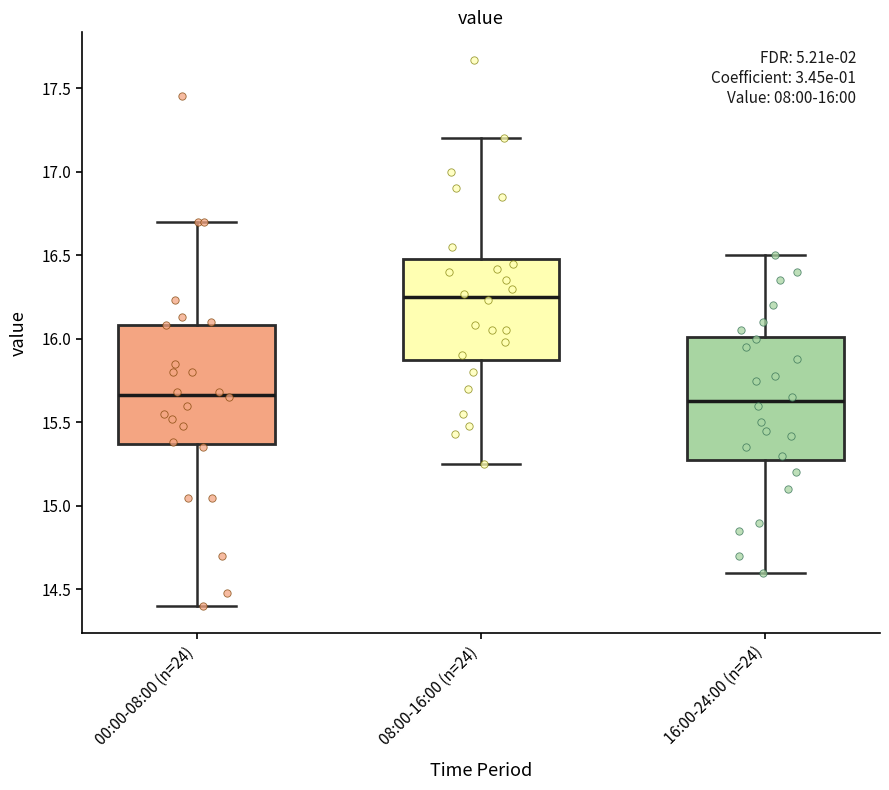

Which box has the highest median line?

08:00-16:00 (n=24)